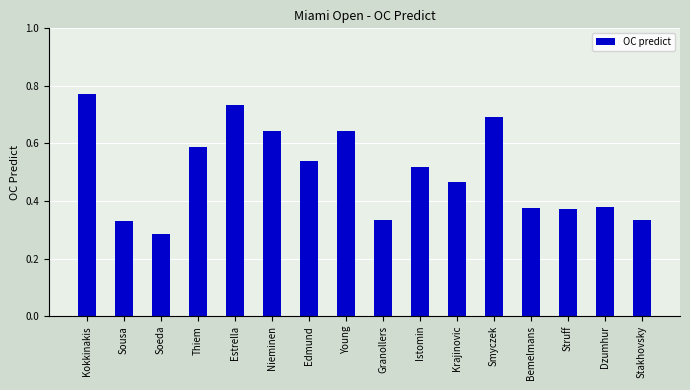

What is the label of the 13th bar from the right?

Thiem